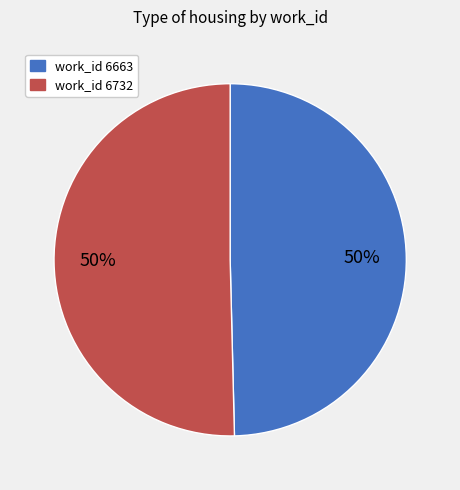

To the nearest percent, what is the average slice percentage?

50%